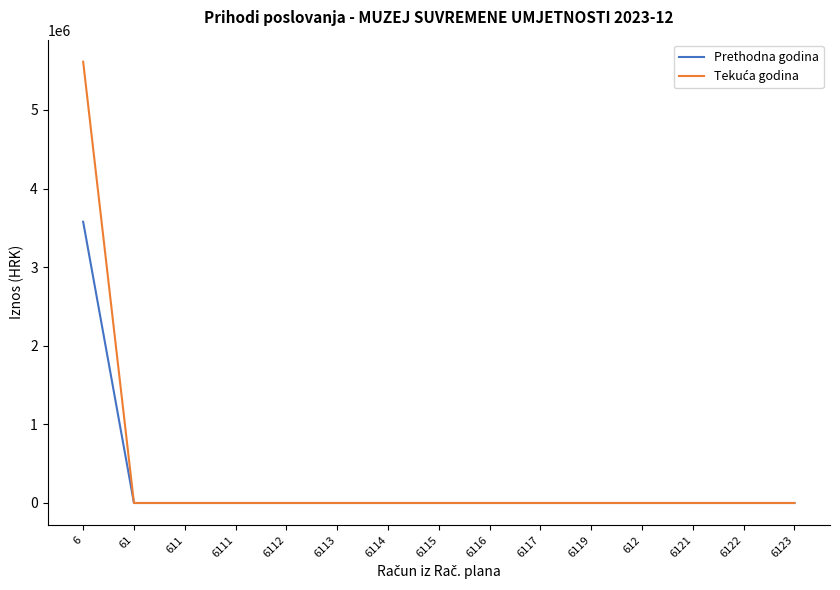

What is the maximum value shown in the chart?

5613757.7